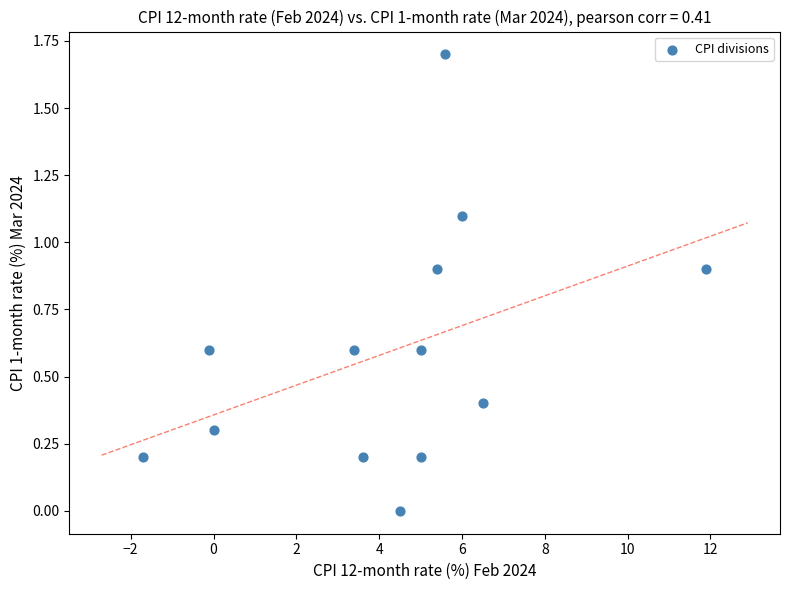

What is the range of X values (max minus min)?

13.6